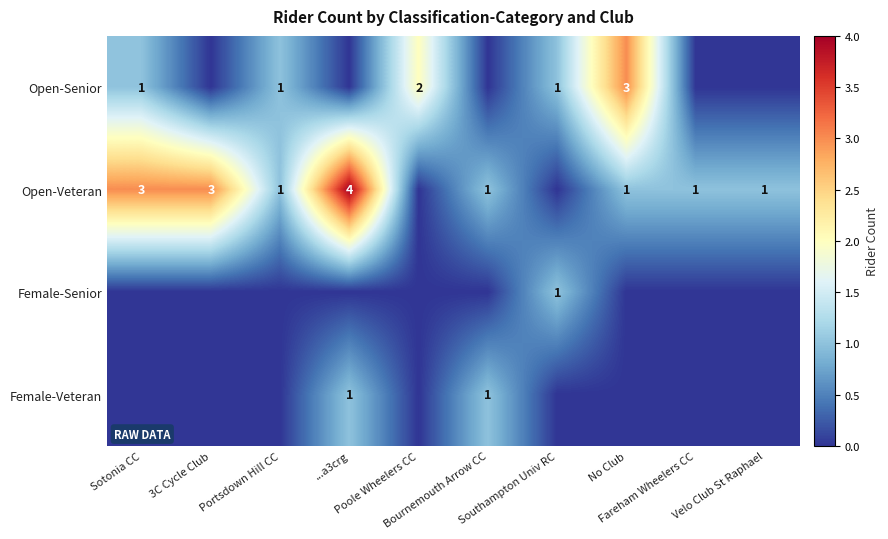

At which label is Open-Senior closest to 1?

Sotonia CC